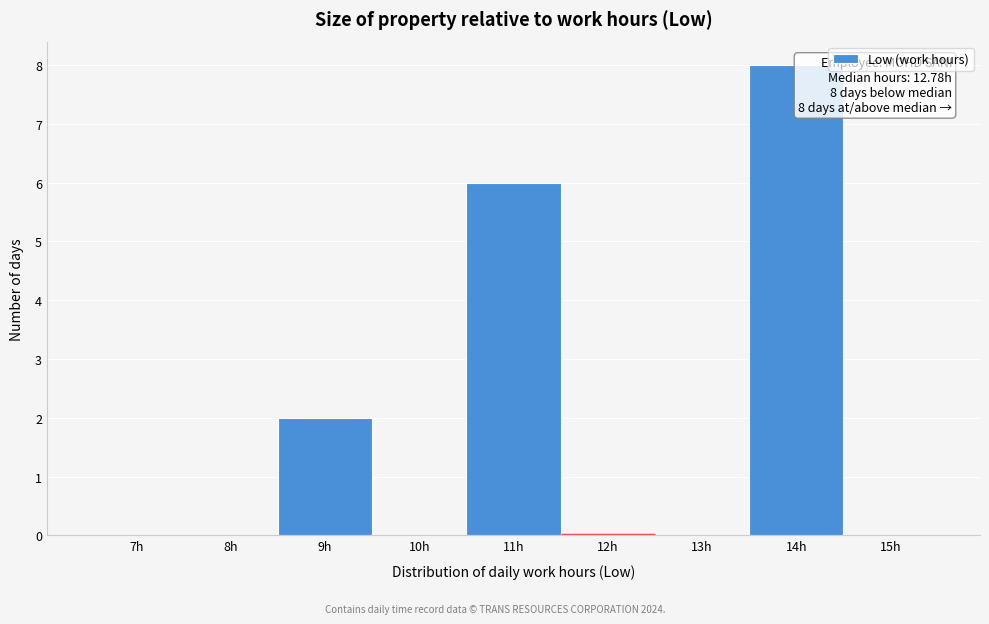

Reading left to right, extract all data points from this chart.

7h=0	8h=0	9h=2	10h=0	11h=6	12h=0	13h=0	14h=8	15h=0